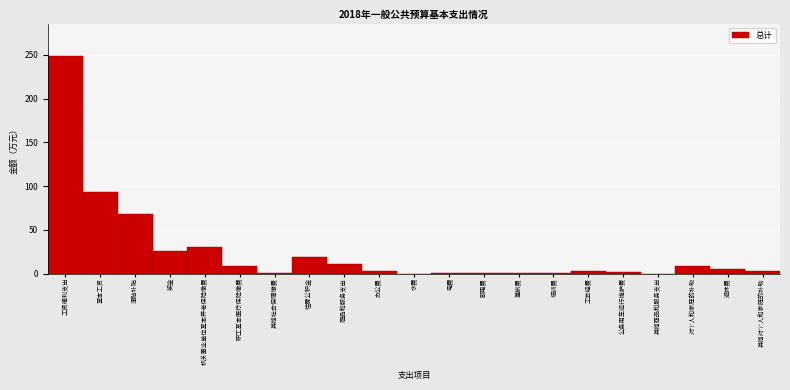

Where is the data nearest to the value 124?

基本工资